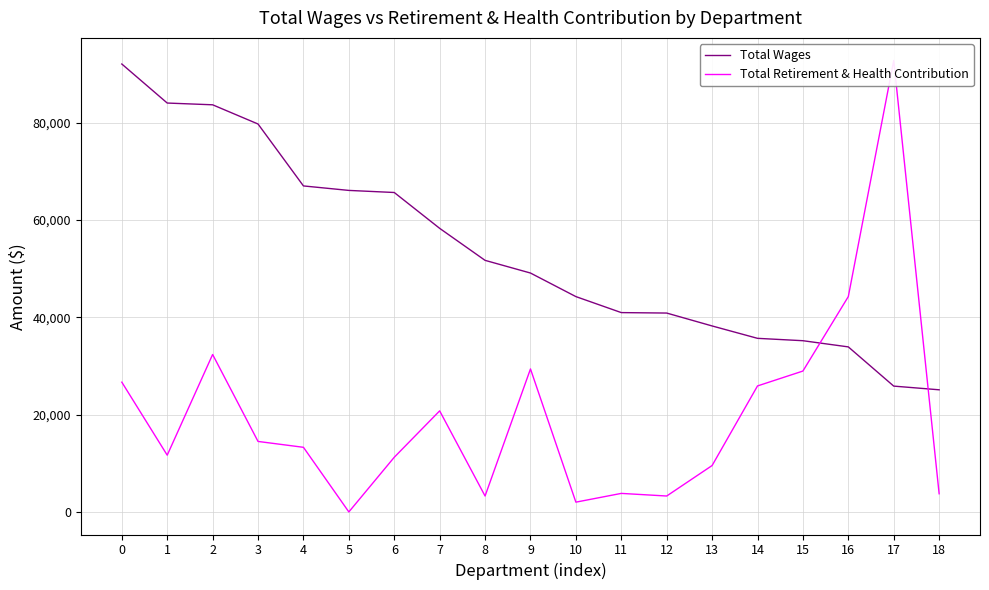

What is the difference between the Total Wages values at 15 and 12?

5686